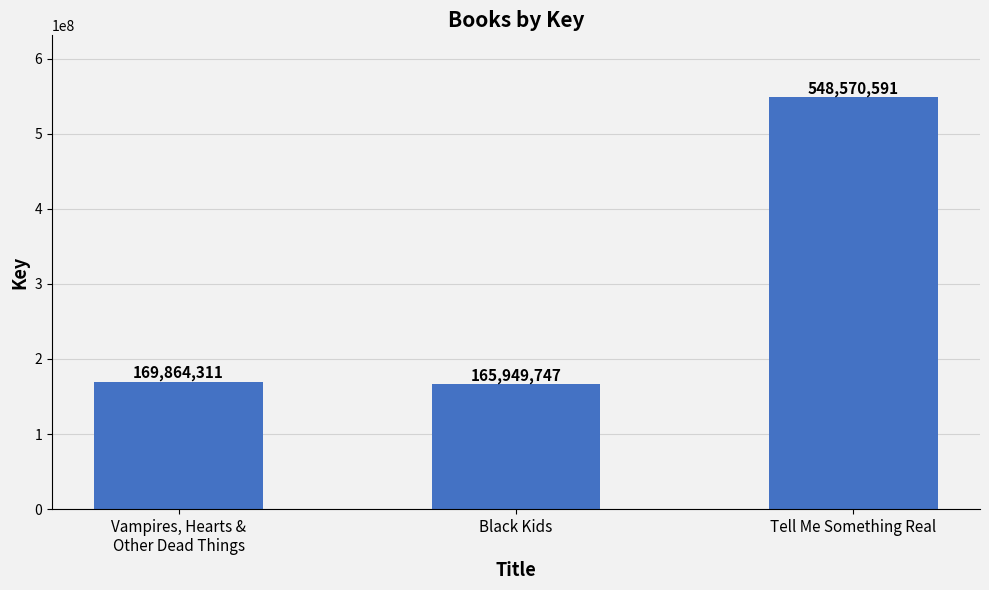

Where is the data nearest to the value 357260169?

Vampires, Hearts &
Other Dead Things